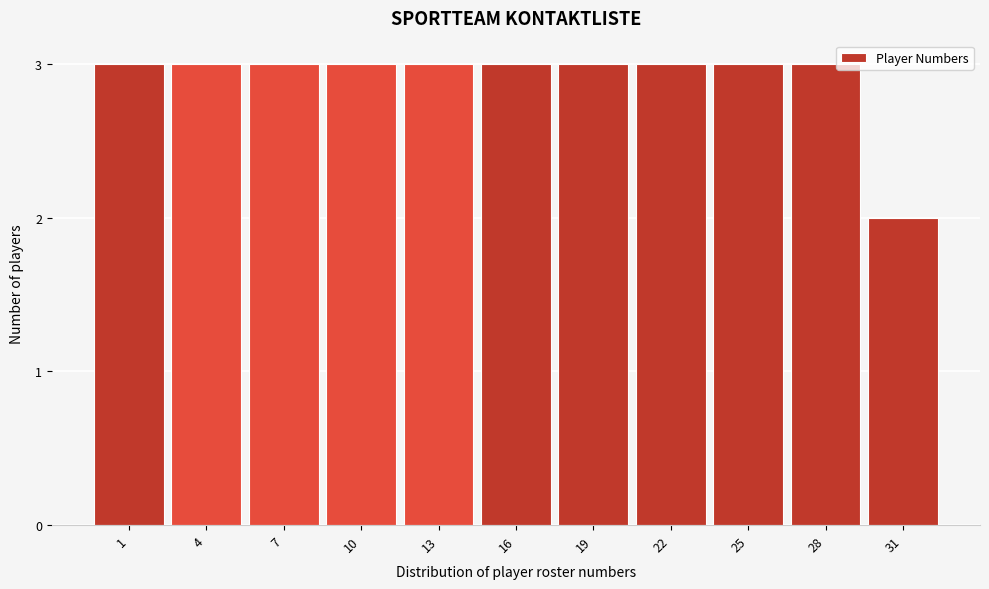

Reading left to right, list all the values displayed in this chart.

1=3	4=3	7=3	10=3	13=3	16=3	19=3	22=3	25=3	28=3	31=2